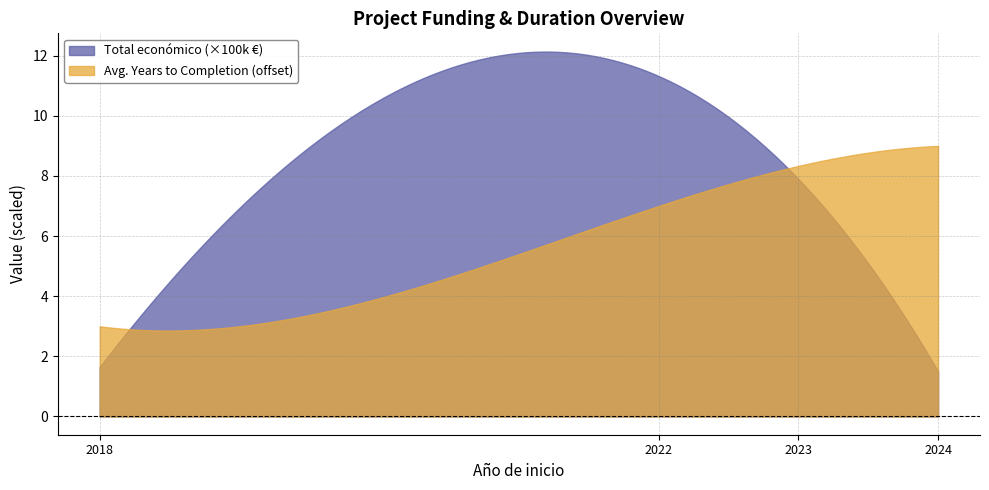

What is the label of the 8th point from the left?

2023